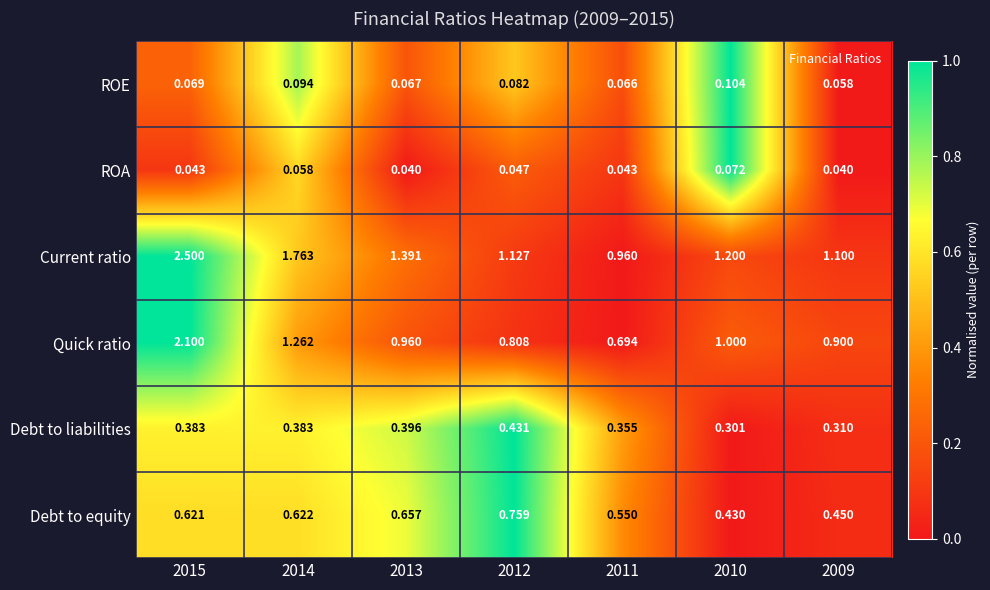

Which series has the largest range (max minus min)?

Current ratio